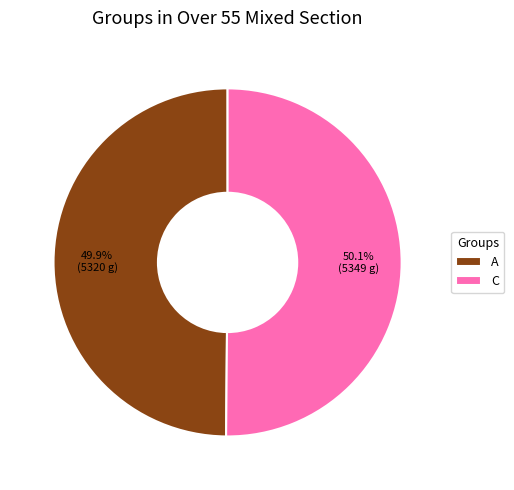

What is the ratio of the value at A to the value at C?

1.0